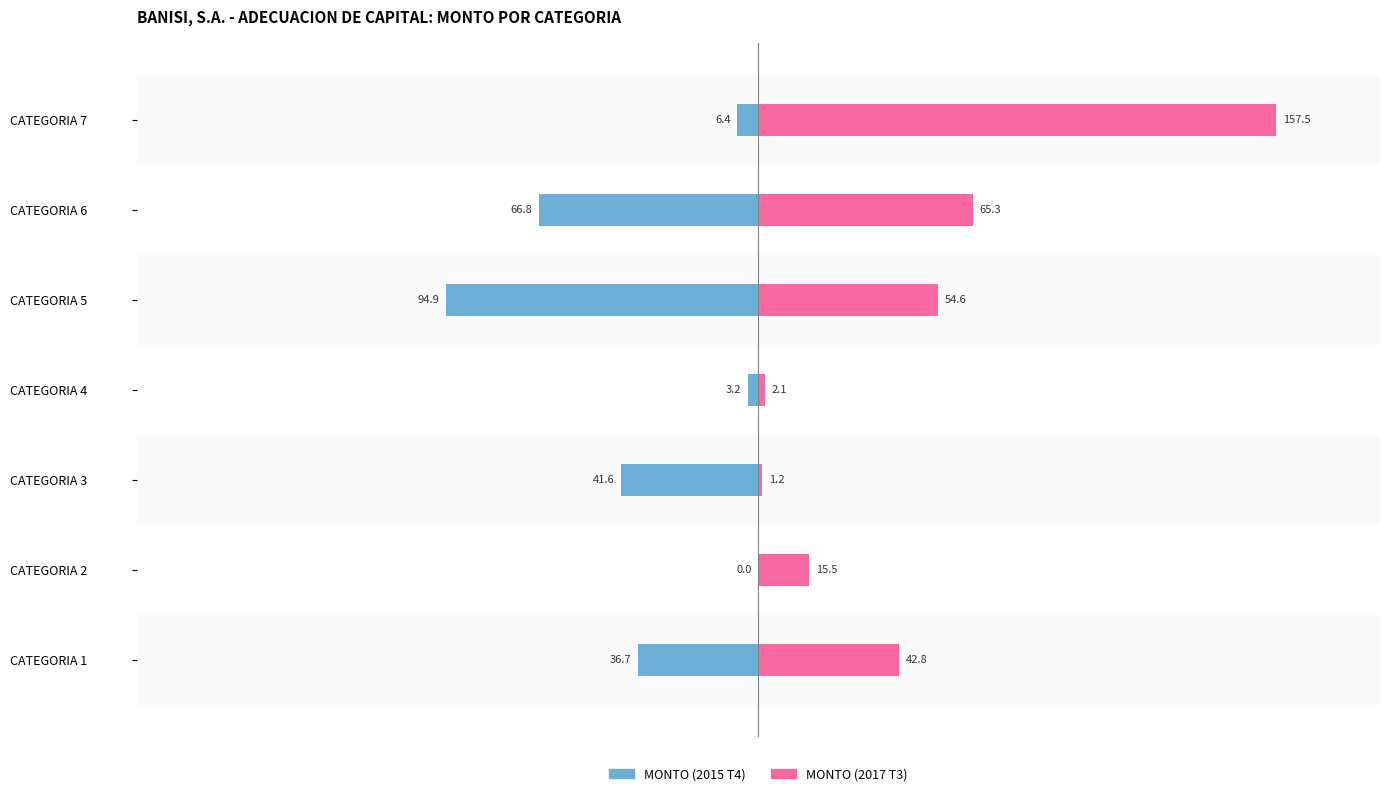

Read the MONTO (2015 T4) value at CATEGORIA 4.

-3.2